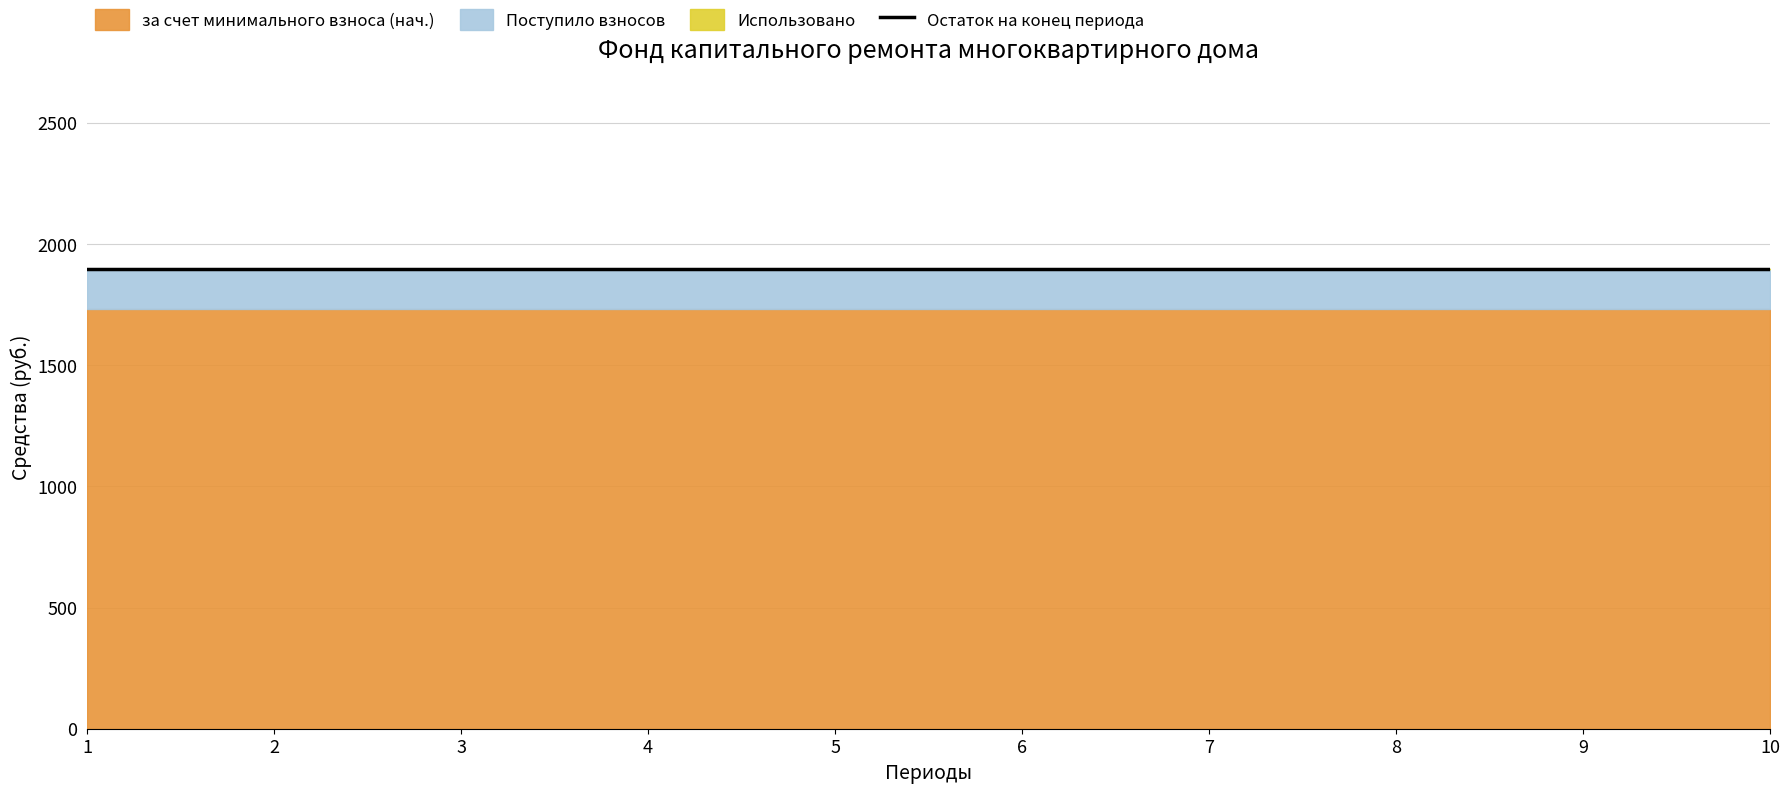

List the series in order of their peak value, lowest first.

Использовано, Поступило взносов, за счет минимального взноса (нач.), Остаток на конец периода